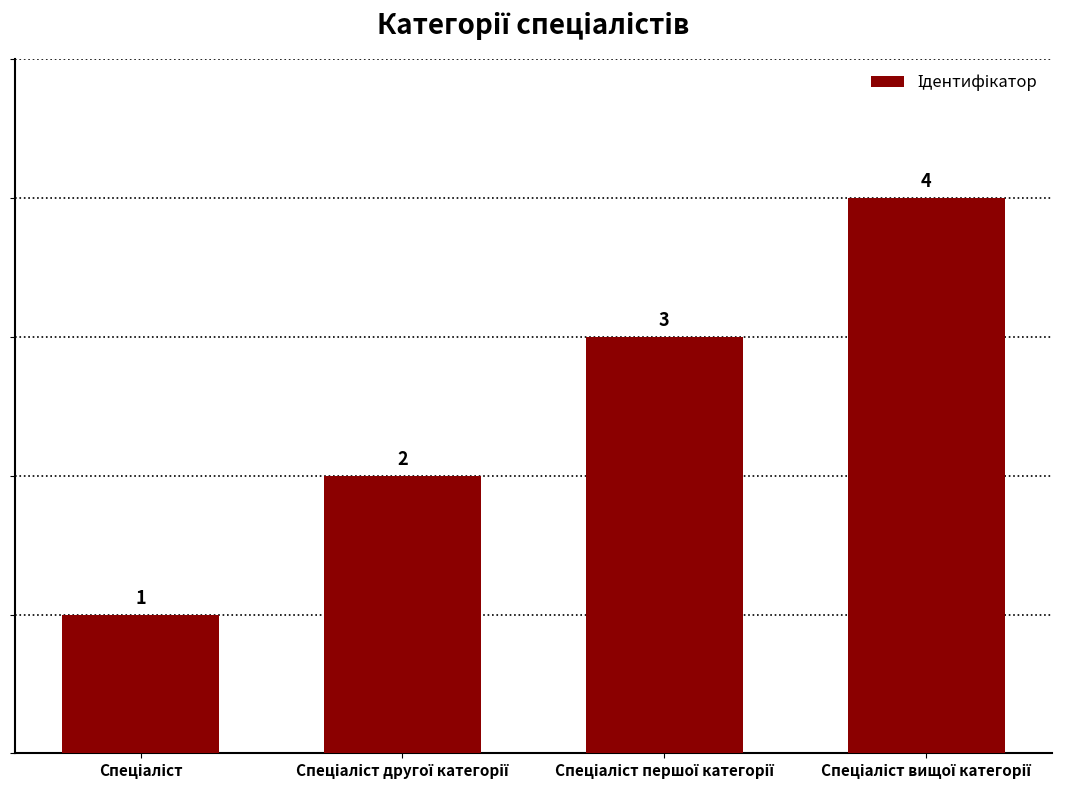

What is the greatest value displayed?

4